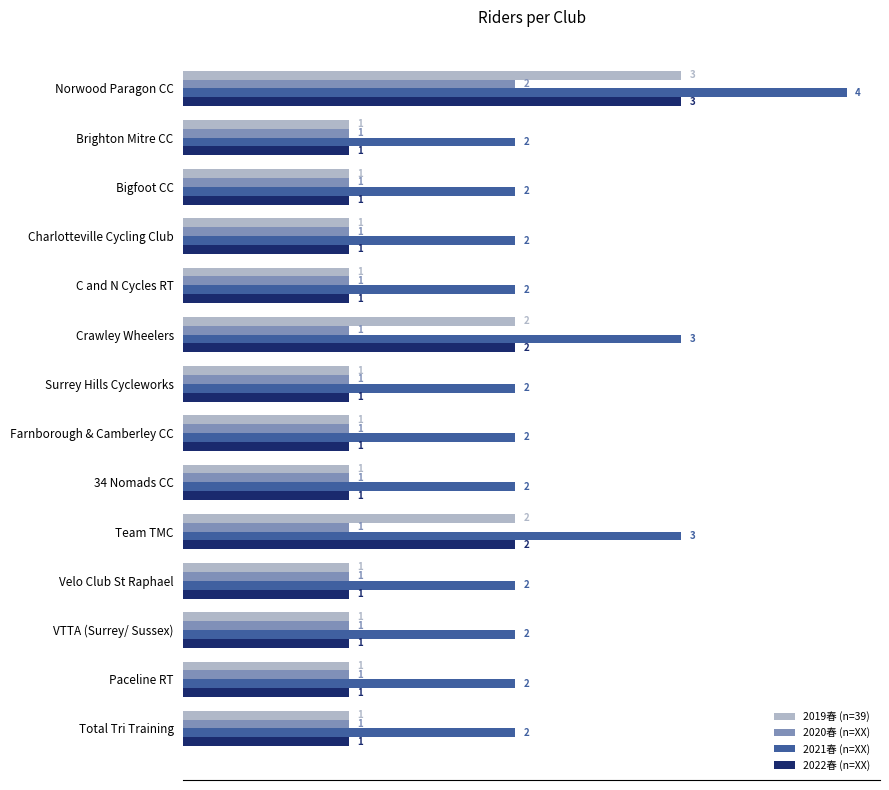

The 2020春 (n=XX) series shows 2 at Norwood Paragon CC. True or false?

True